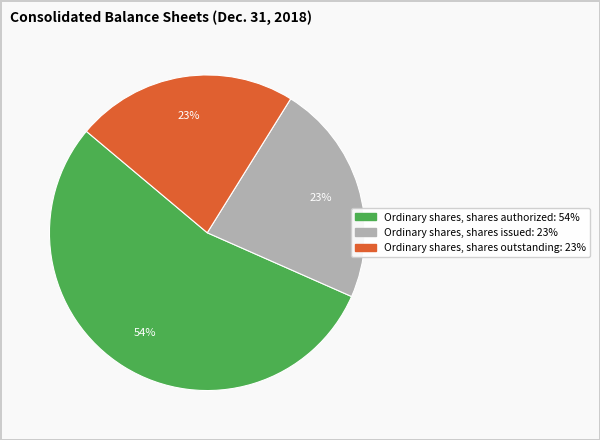

Does any single category account for the majority?

Yes